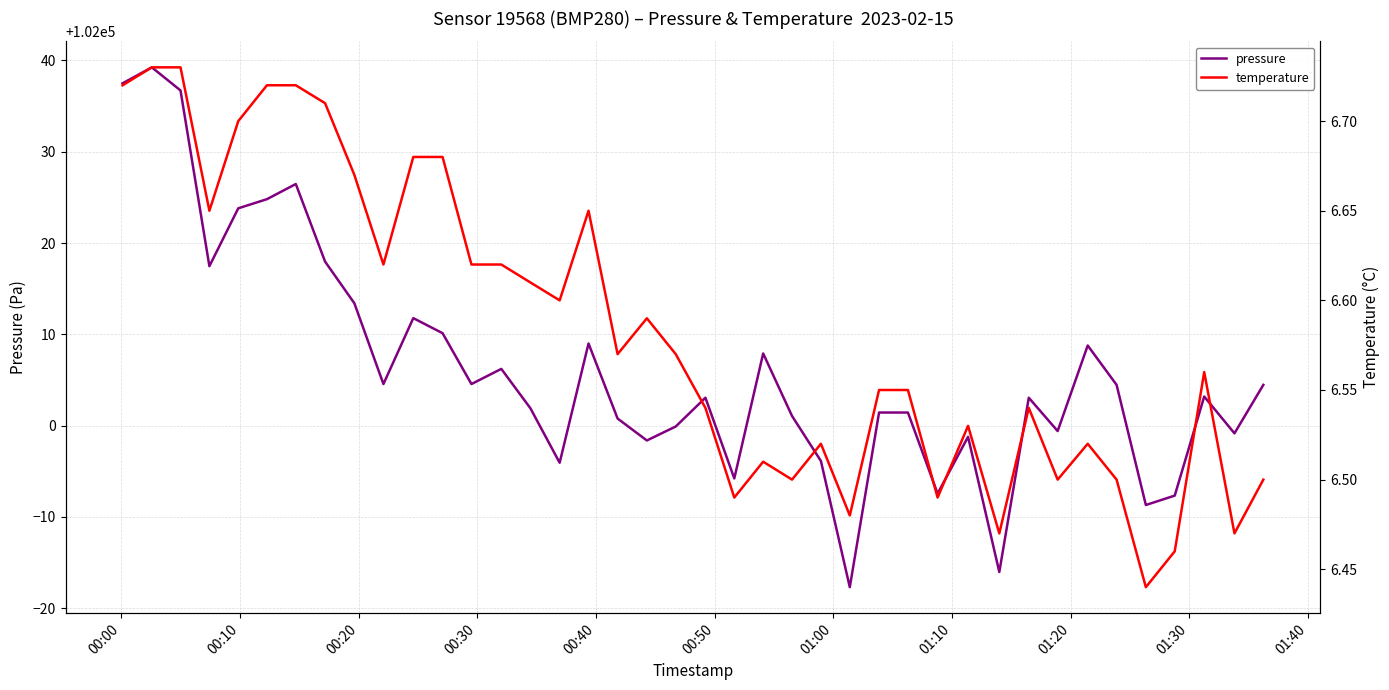

True or false: temperature has more than 1 interior local peaks.

True